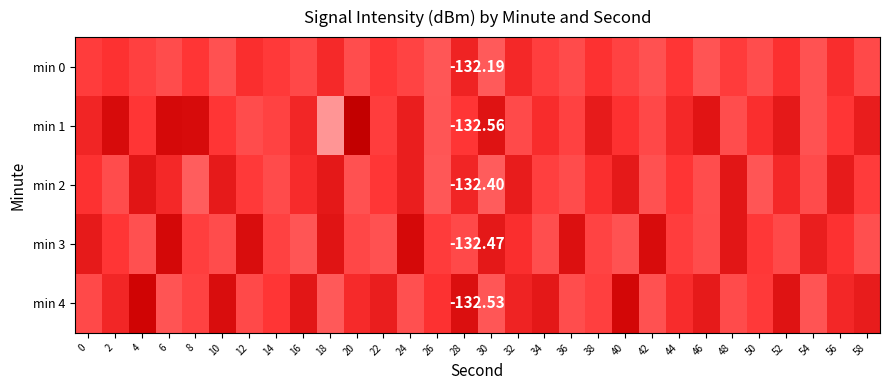

What is the total value across all series at 2?

-663.1